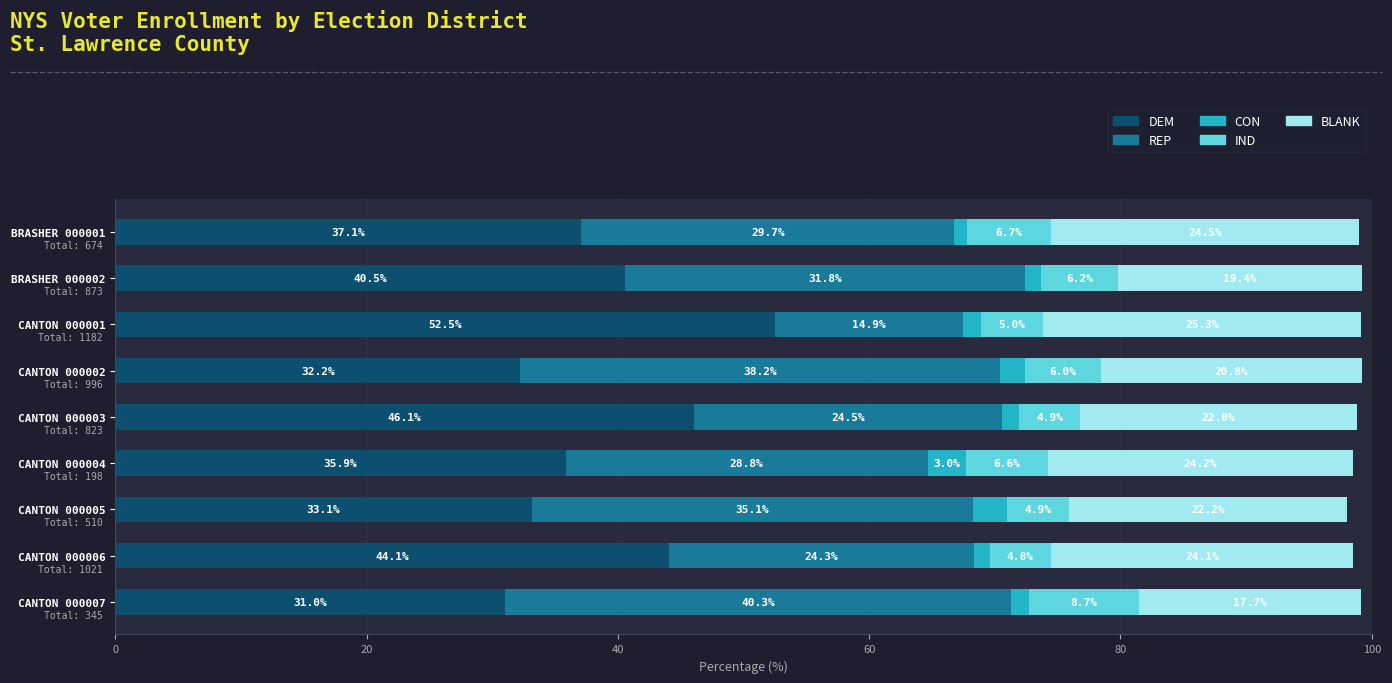

How many data points in DEM are less than 37?

4